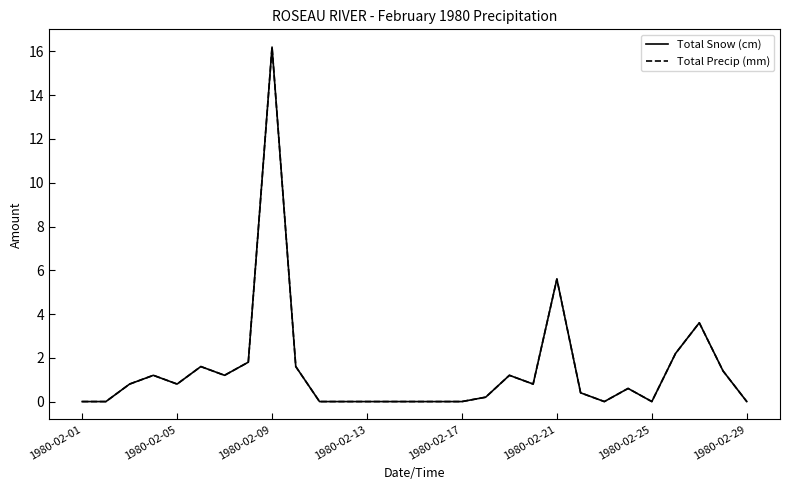

Does the chart have visible grid lines?

No